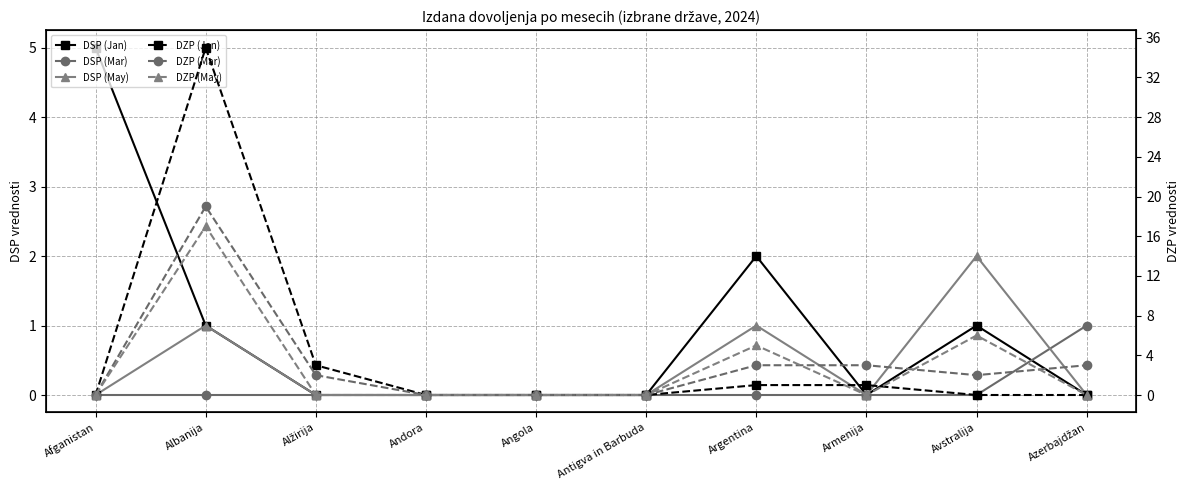

Does the chart have visible grid lines?

Yes